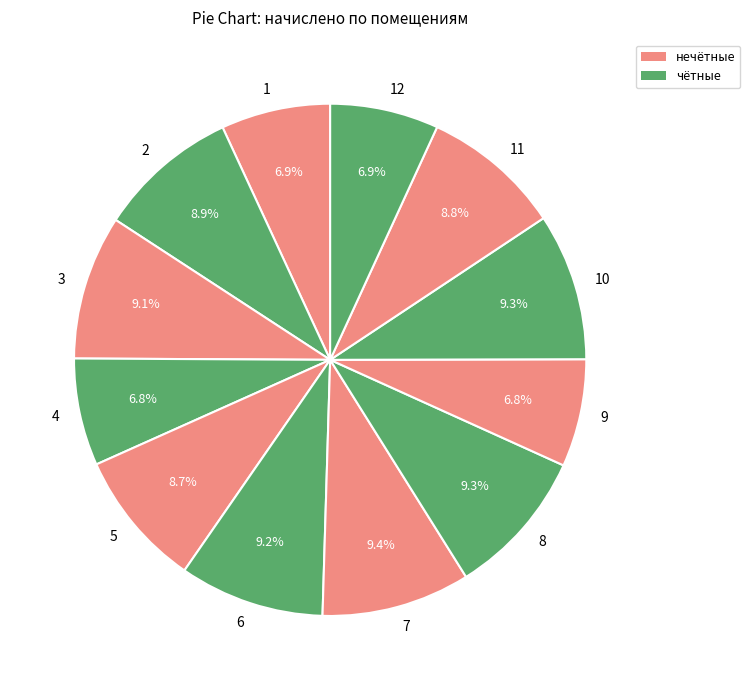

How many segments does this pie chart have?

12